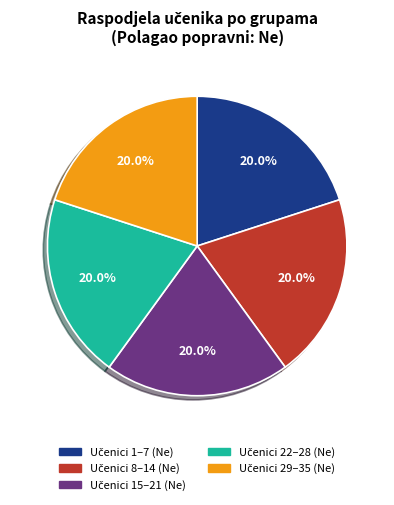

Is there a majority slice in this chart?

No